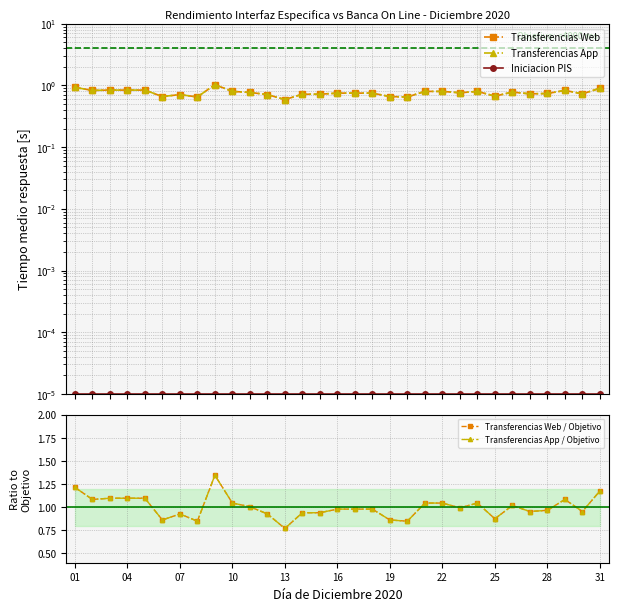

At which category does Transferencias Web reach its first local peak?

07